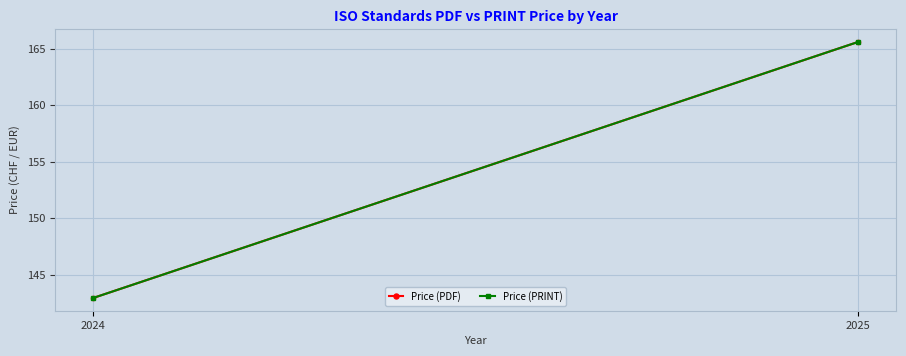

How many data points in Price (PRINT) are above 165?

1